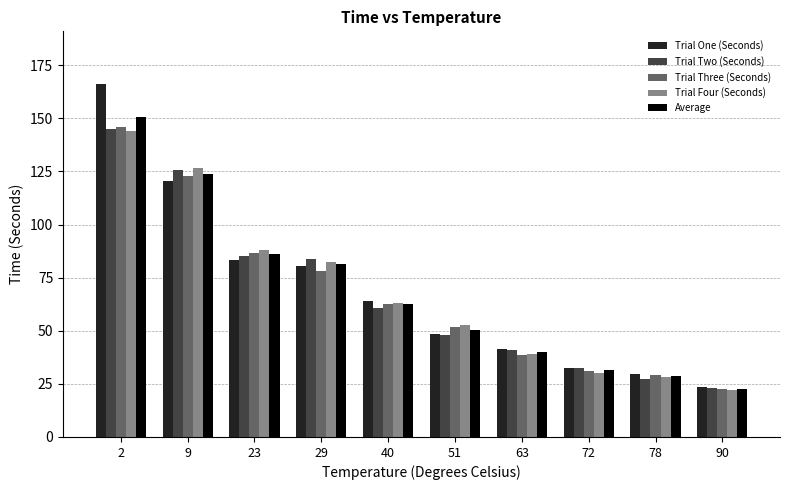

What is the difference between the maximum and minimum values in the Average series?

127.7